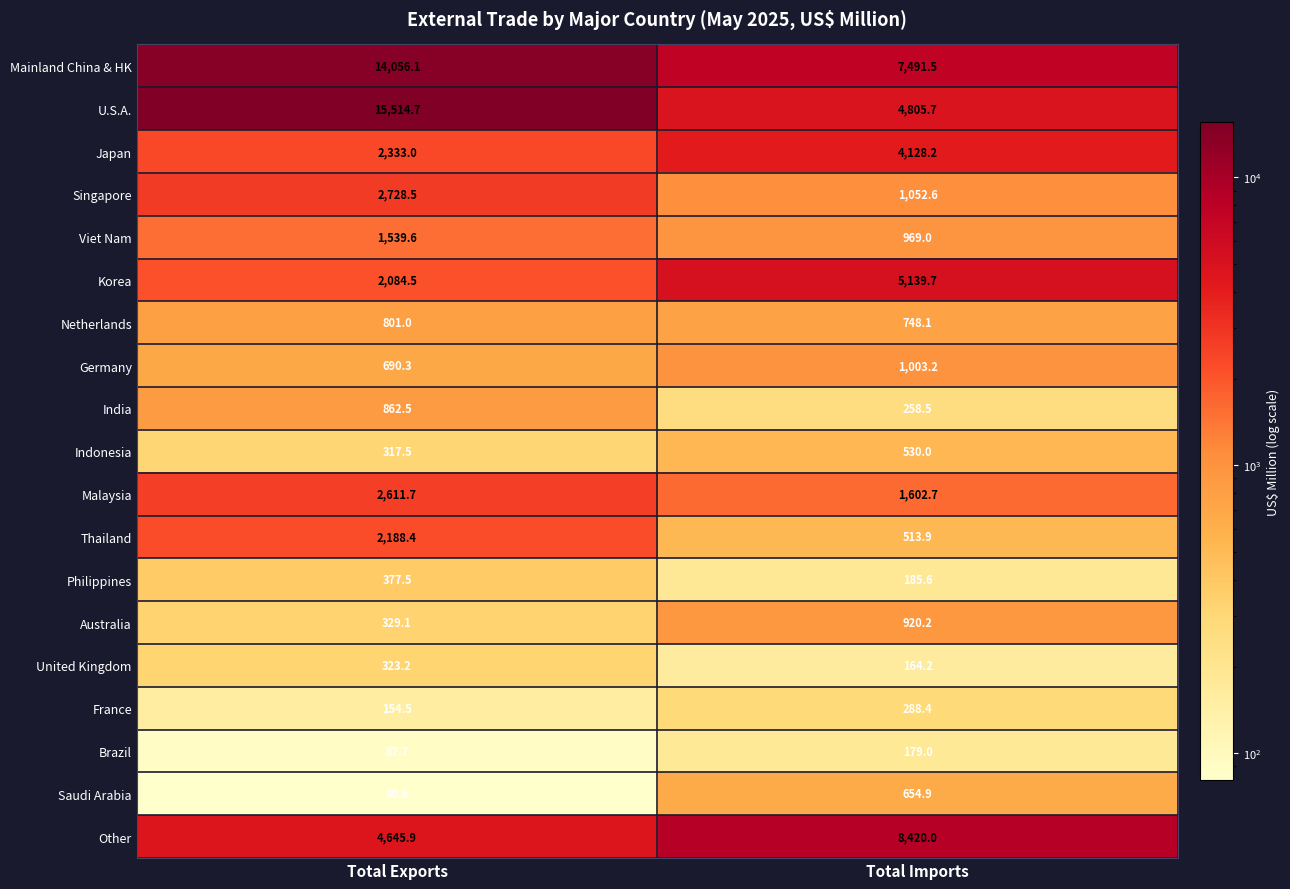

True or false: Philippines has a value of 323.6 at Total Imports.

False